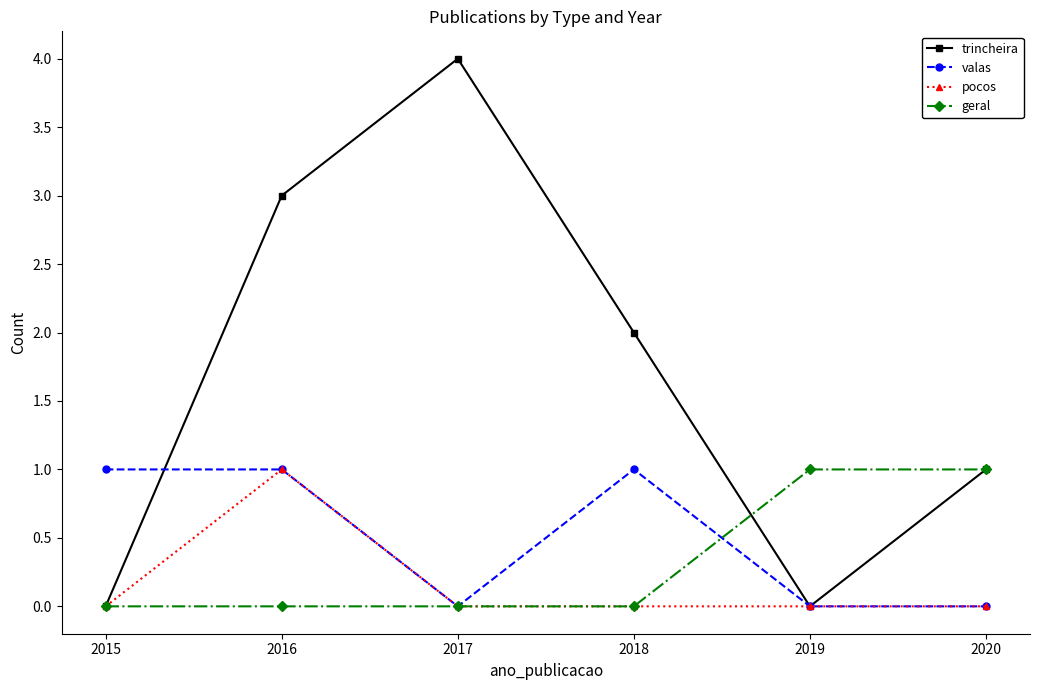

What is the sum of all geral values?

2